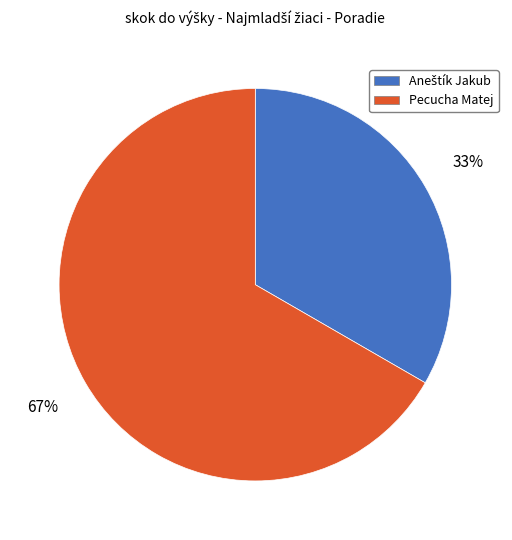

What is the majority slice?

Pecucha Matej